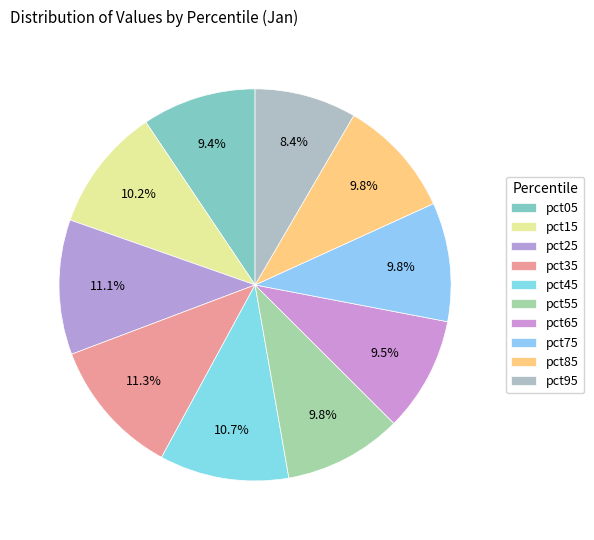

Count the number of slices in the pie.

10